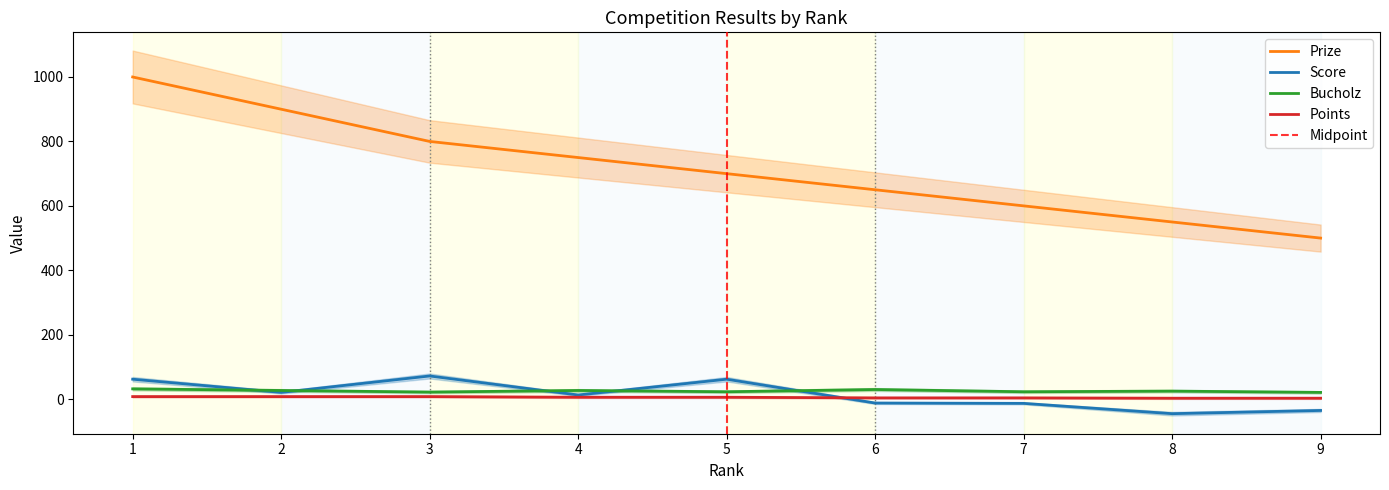

Which series has the largest range (max minus min)?

Prize